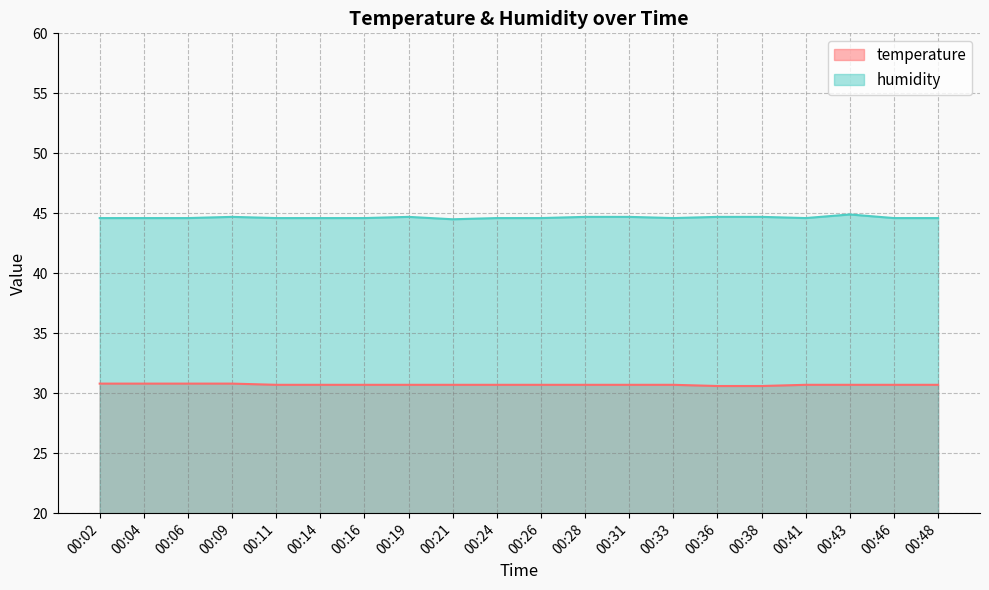

How many lines are shown in the chart?

2